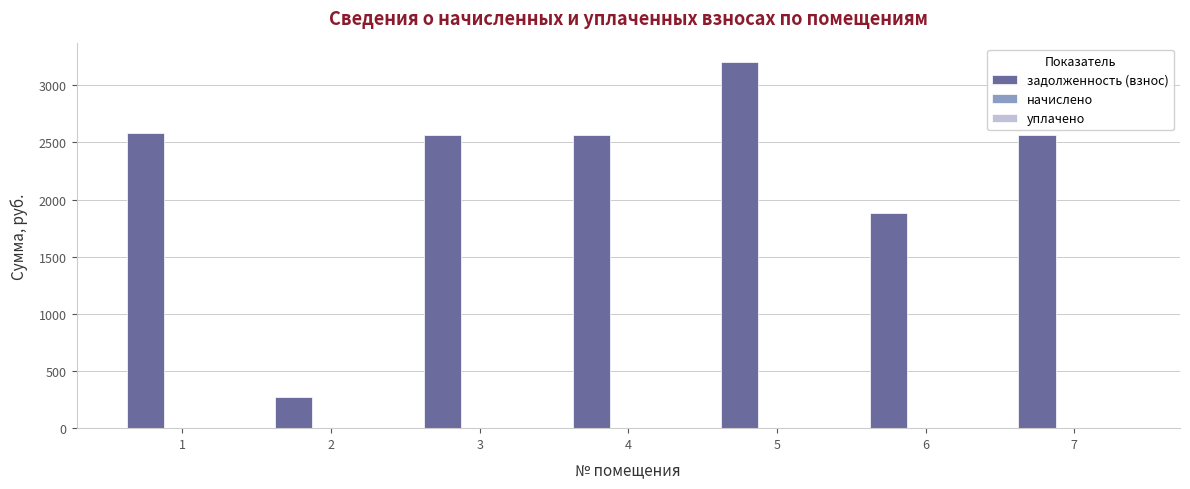

What is the value of the 2nd bar from the left?

269.8